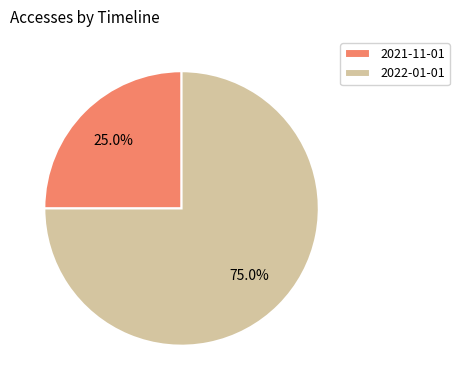

True or false: 2022-01-01 accounts for 75% of the total.

True